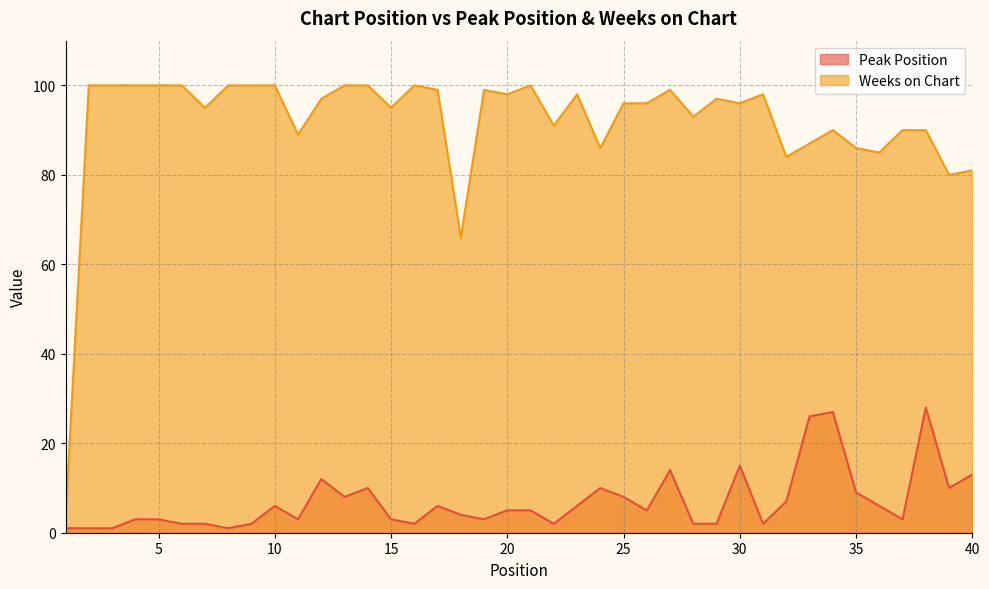

What is the total value across all series at 32?

91